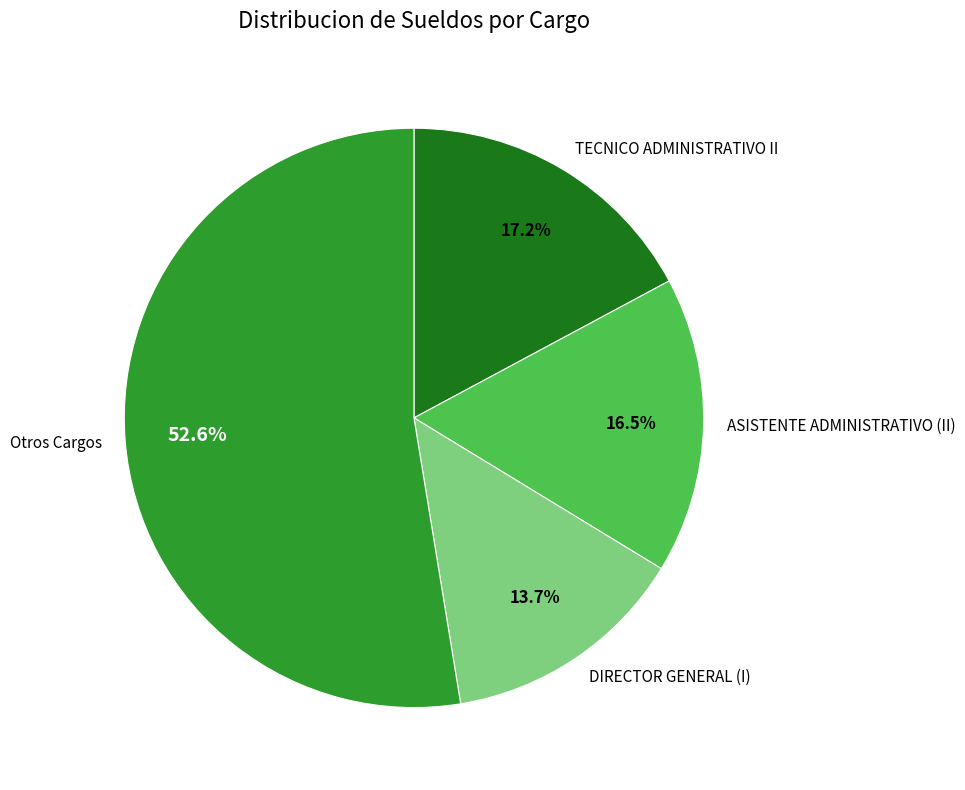

Is the sum of TECNICO ADMINISTRATIVO II and DIRECTOR GENERAL (I) greater than half?

No